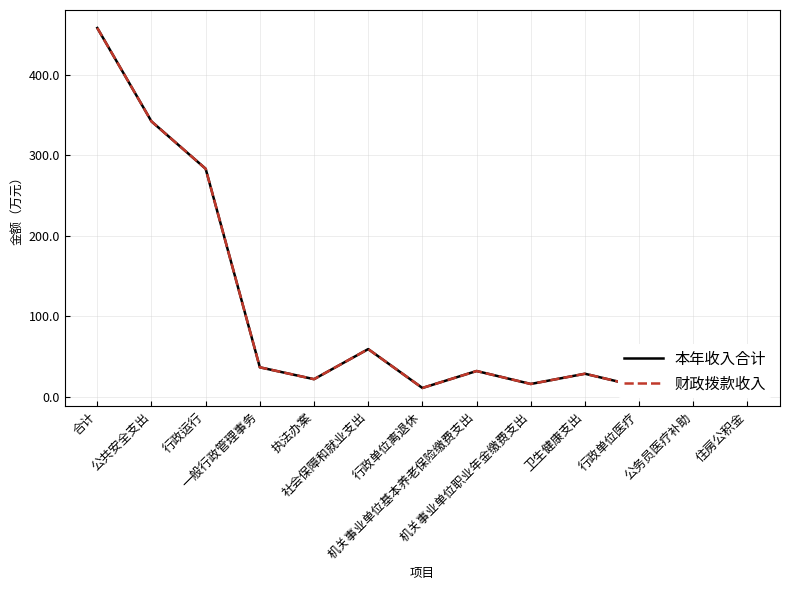

True or false: 财政拨款收入 and 本年收入合计 cross at least once.

False